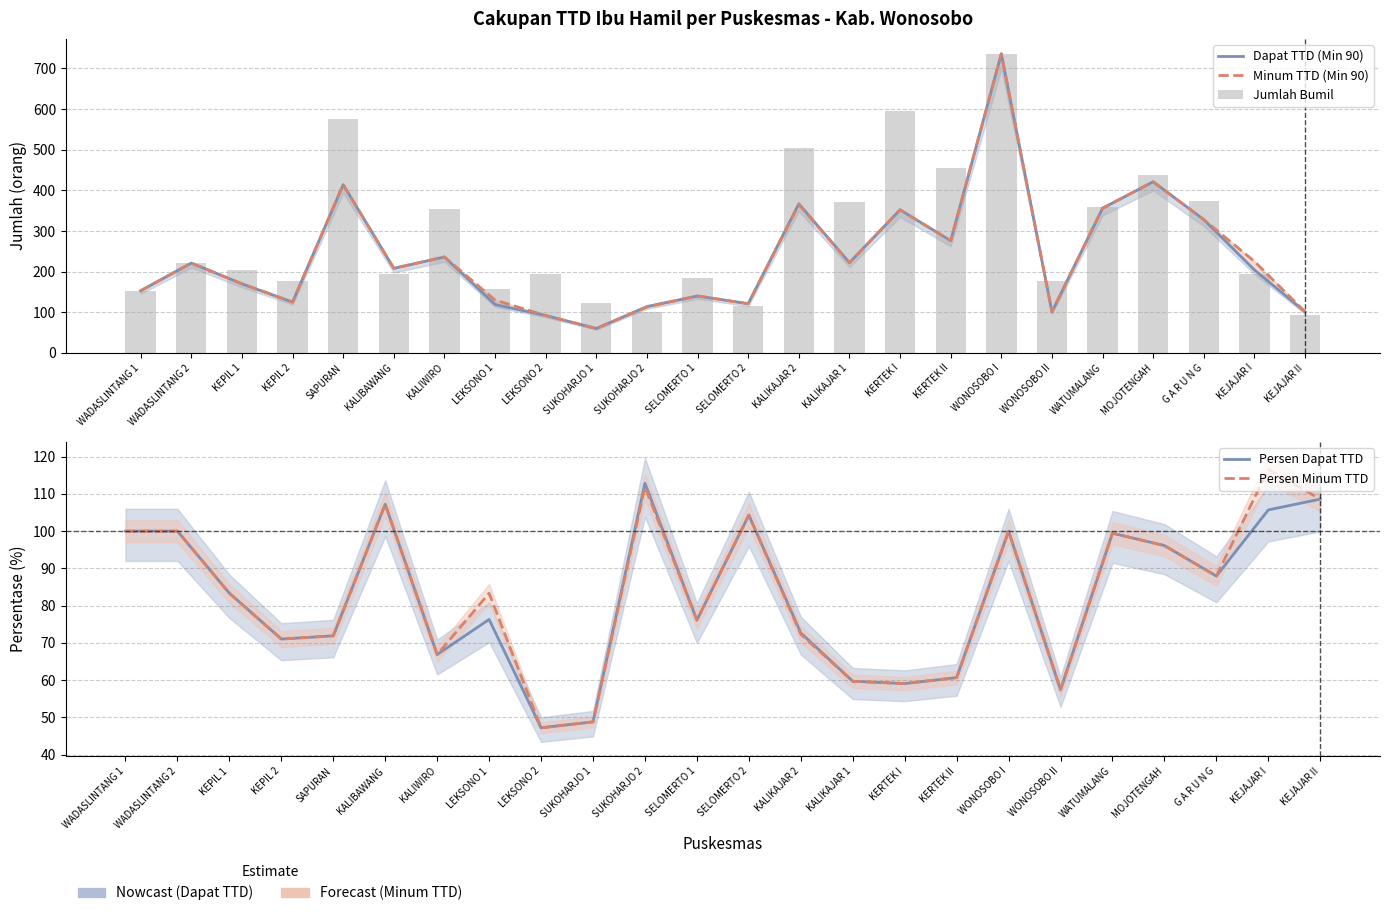

How many data points in Minum TTD (Min 90) are above 221?

11